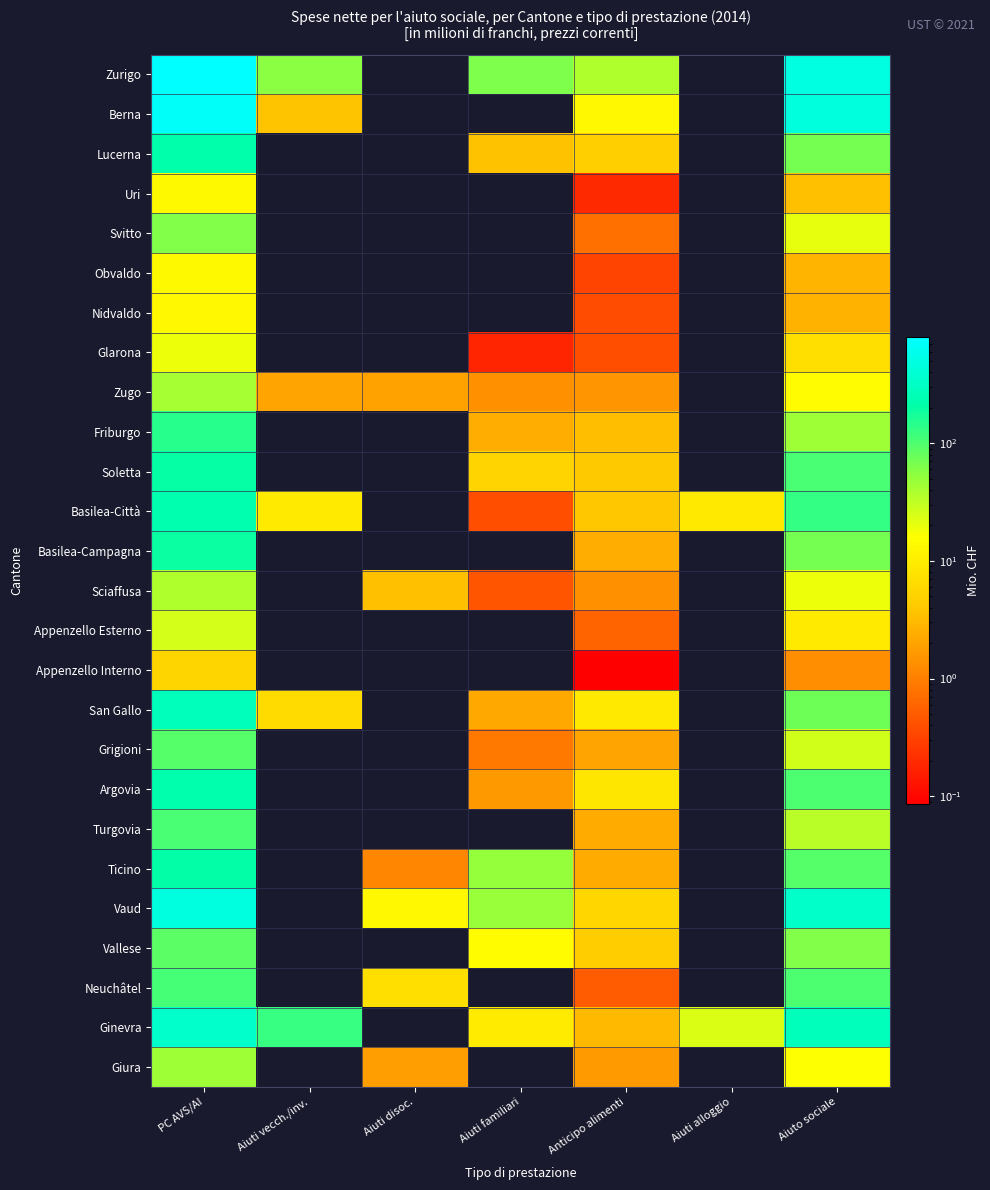

The value of Lucerna at Anticipo alimenti is 4.8. True or false?

True